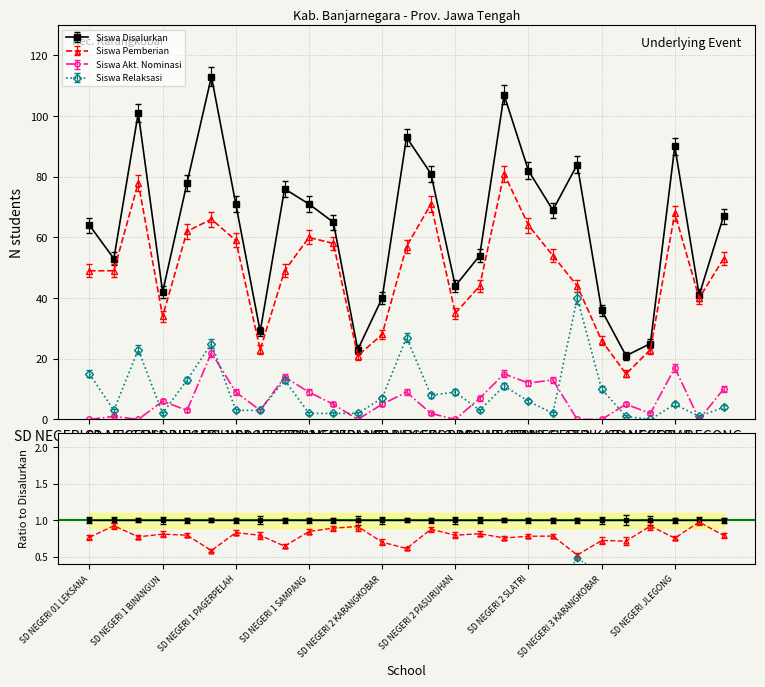

At which category does Siswa Akt. Nominasi reach its first local valley?

SD NEGERI 1 AMBAL